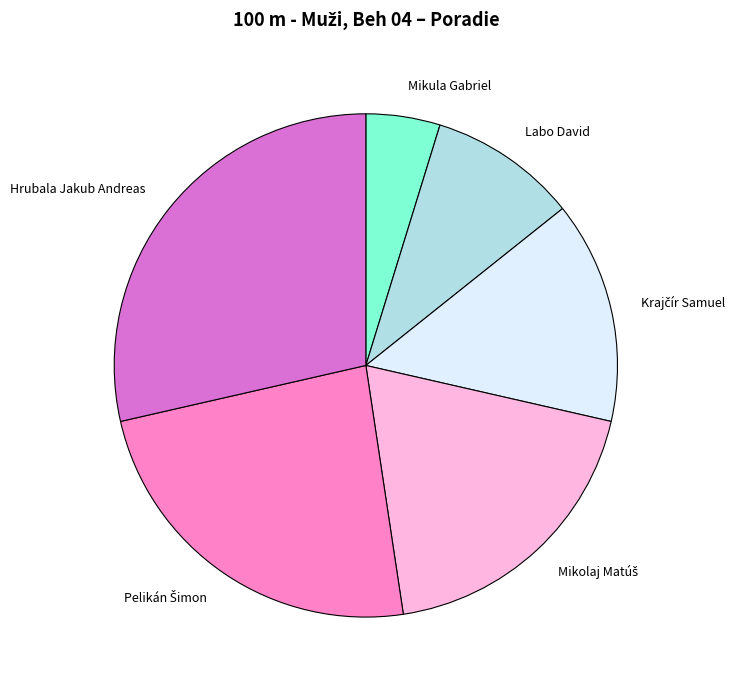

Does any single category account for the majority?

No